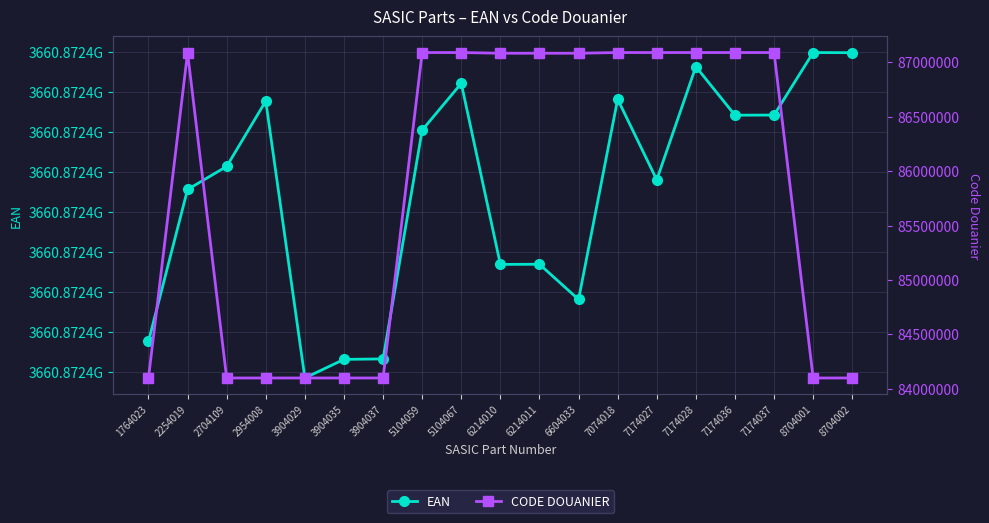

True or false: CODE DOUANIER and EAN intersect in this chart.

False